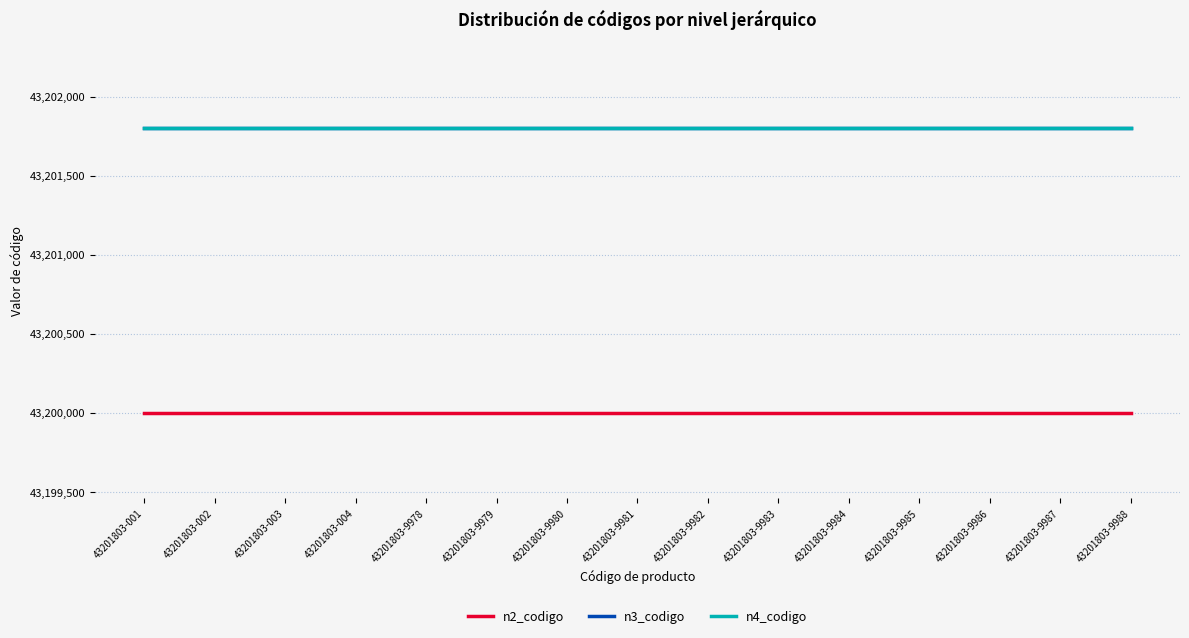

Reading left to right, extract all data points from this chart.

n2_codigo: 43201803-001=43200000	43201803-002=43200000	43201803-003=43200000	43201803-004=43200000	43201803-9978=43200000	43201803-9979=43200000	43201803-9980=43200000	43201803-9981=43200000	43201803-9982=43200000	43201803-9983=43200000	43201803-9984=43200000	43201803-9985=43200000	43201803-9986=43200000	43201803-9987=43200000	43201803-9988=43200000
n3_codigo: 43201803-001=43201800	43201803-002=43201800	43201803-003=43201800	43201803-004=43201800	43201803-9978=43201800	43201803-9979=43201800	43201803-9980=43201800	43201803-9981=43201800	43201803-9982=43201800	43201803-9983=43201800	43201803-9984=43201800	43201803-9985=43201800	43201803-9986=43201800	43201803-9987=43201800	43201803-9988=43201800
n4_codigo: 43201803-001=43201803	43201803-002=43201803	43201803-003=43201803	43201803-004=43201803	43201803-9978=43201803	43201803-9979=43201803	43201803-9980=43201803	43201803-9981=43201803	43201803-9982=43201803	43201803-9983=43201803	43201803-9984=43201803	43201803-9985=43201803	43201803-9986=43201803	43201803-9987=43201803	43201803-9988=43201803